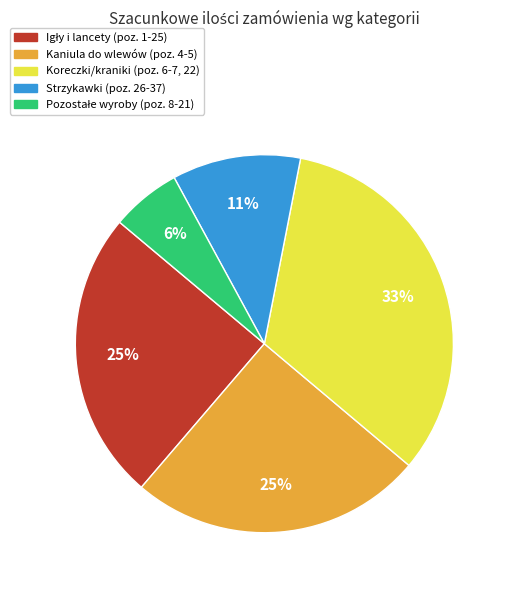

Is there any slice that represents more than half of the pie?

No